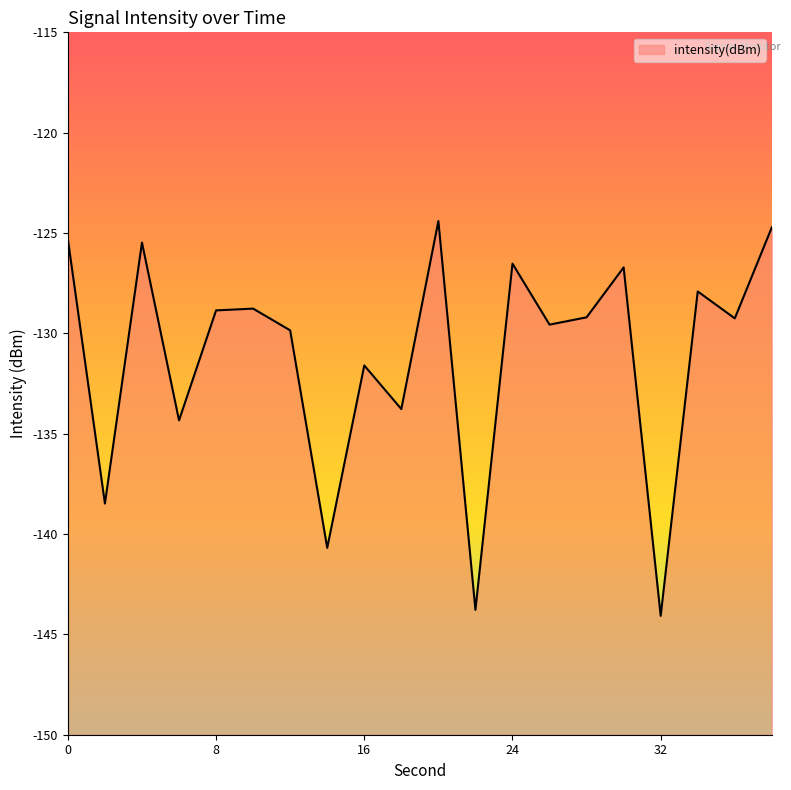

Reading left to right, extract all data points from this chart.

0=-125.3	2=-138.5	4=-125.5	6=-134.3	8=-128.9	10=-128.8	12=-129.9	14=-140.7	16=-131.6	18=-133.8	20=-124.4	22=-143.8	24=-126.5	26=-129.6	28=-129.2	30=-126.7	32=-144.1	34=-127.9	36=-129.3	38=-124.7